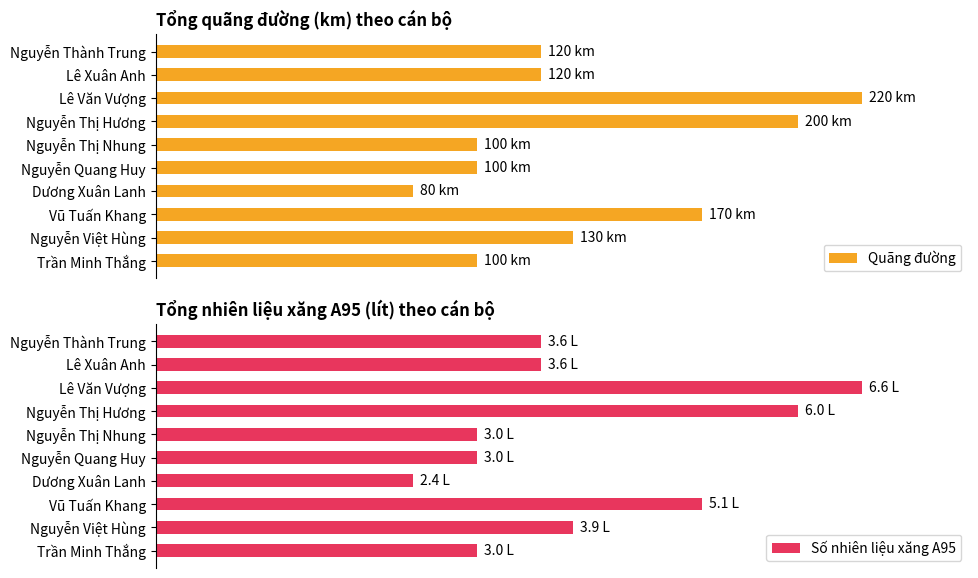

The Quãng đường series shows 65.8 at Trần Minh Thắng. True or false?

False